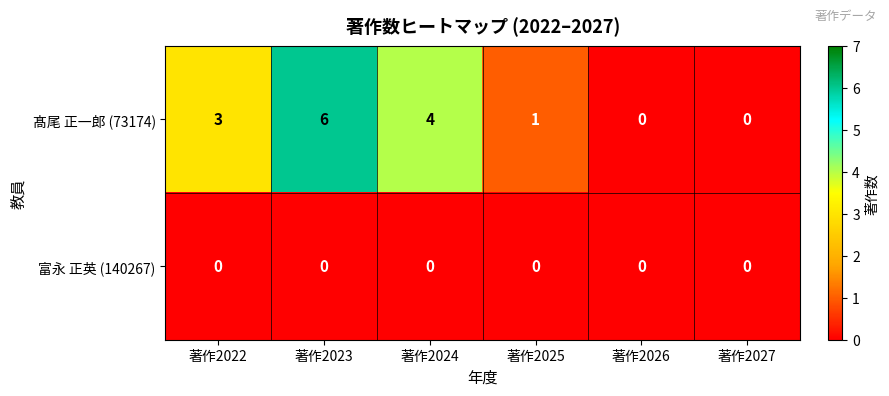

What is the difference between the maximum and minimum values in the 髙尾 正一郎 (73174) series?

6